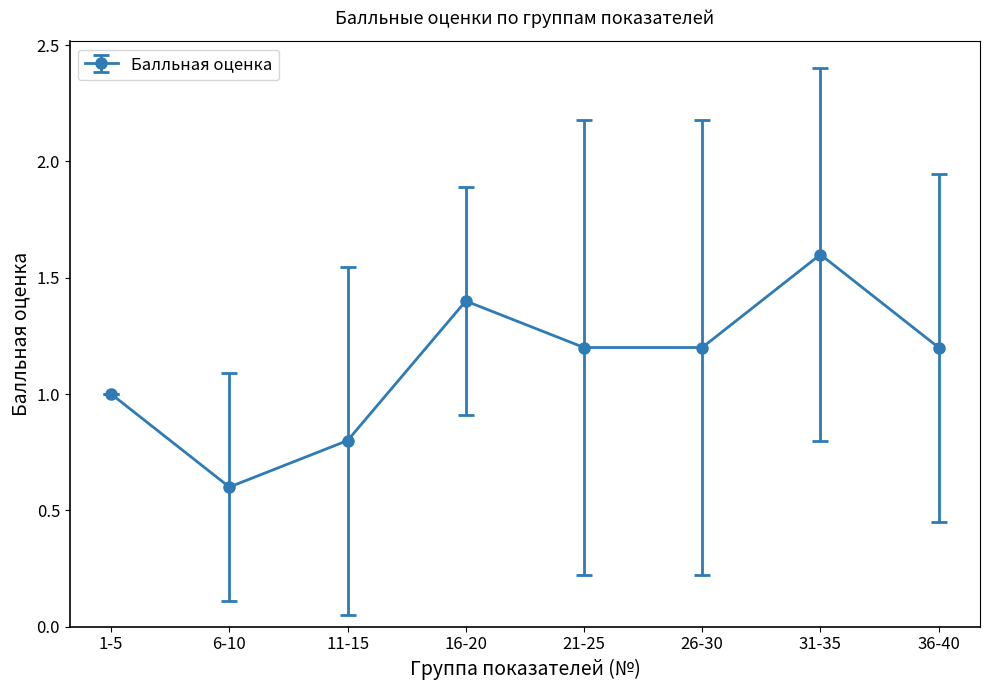

What is the label of the 7th point from the left?

31-35